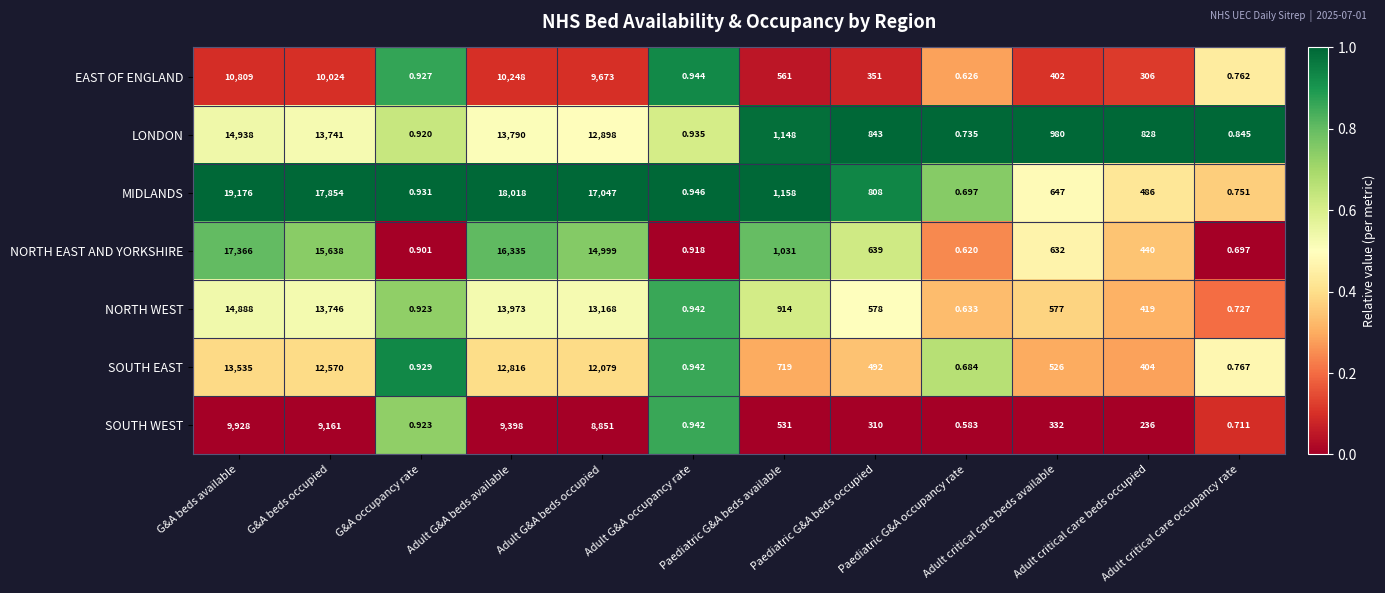

Which series has the largest total across all categories?

MIDLANDS